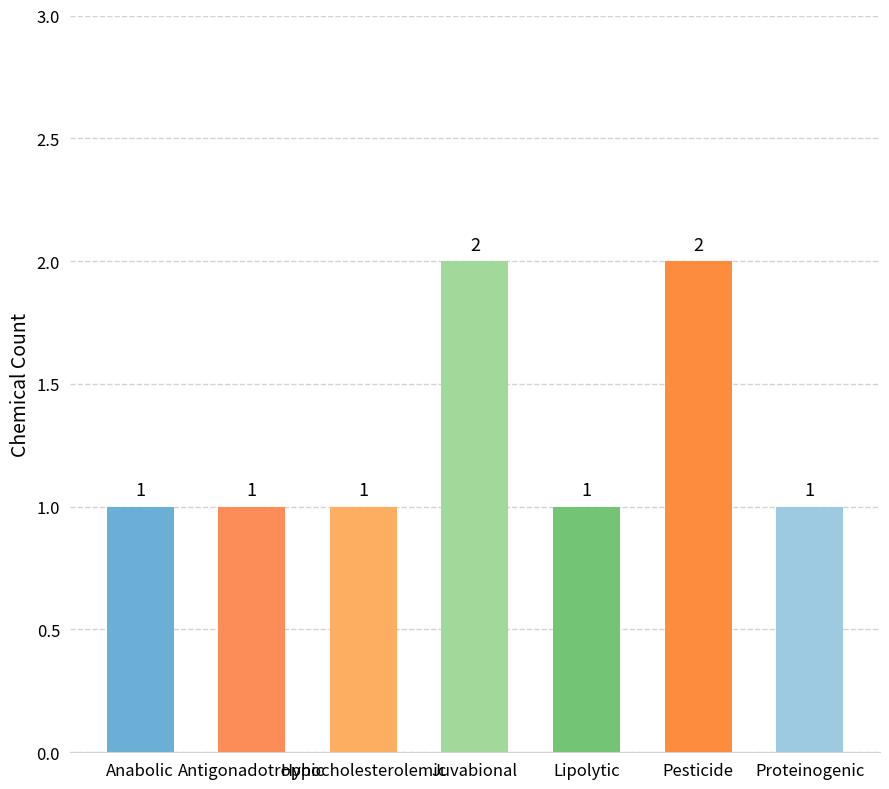

What is the ratio of the value at Anabolic to the value at Hypocholesterolemic?

1.0